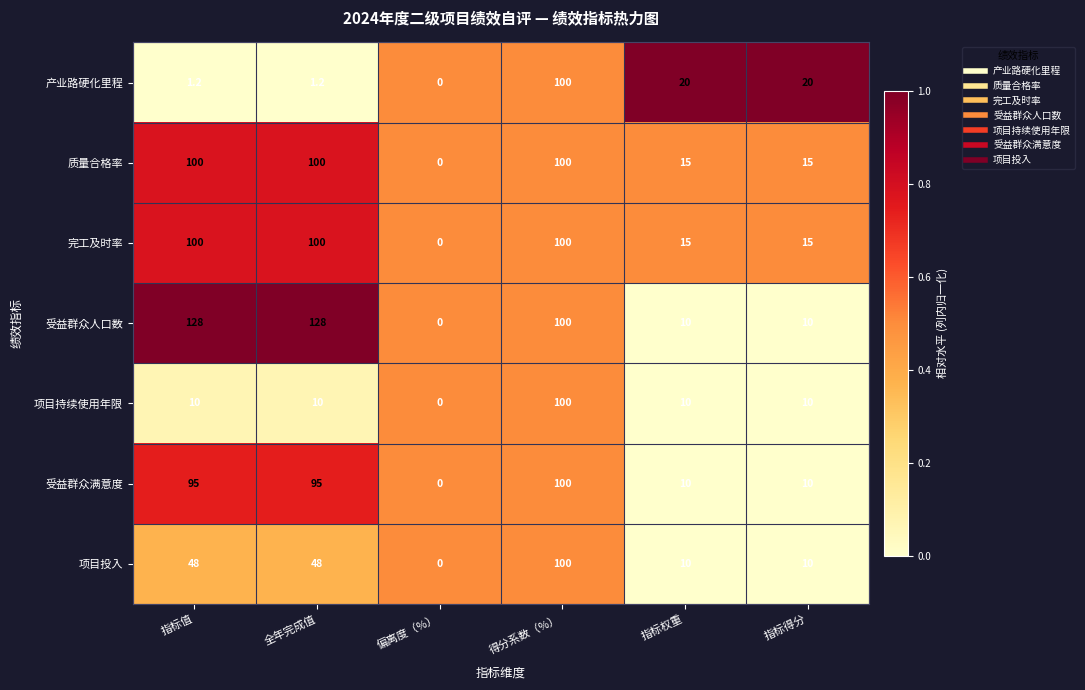

What is the maximum value shown in the chart?

128.0